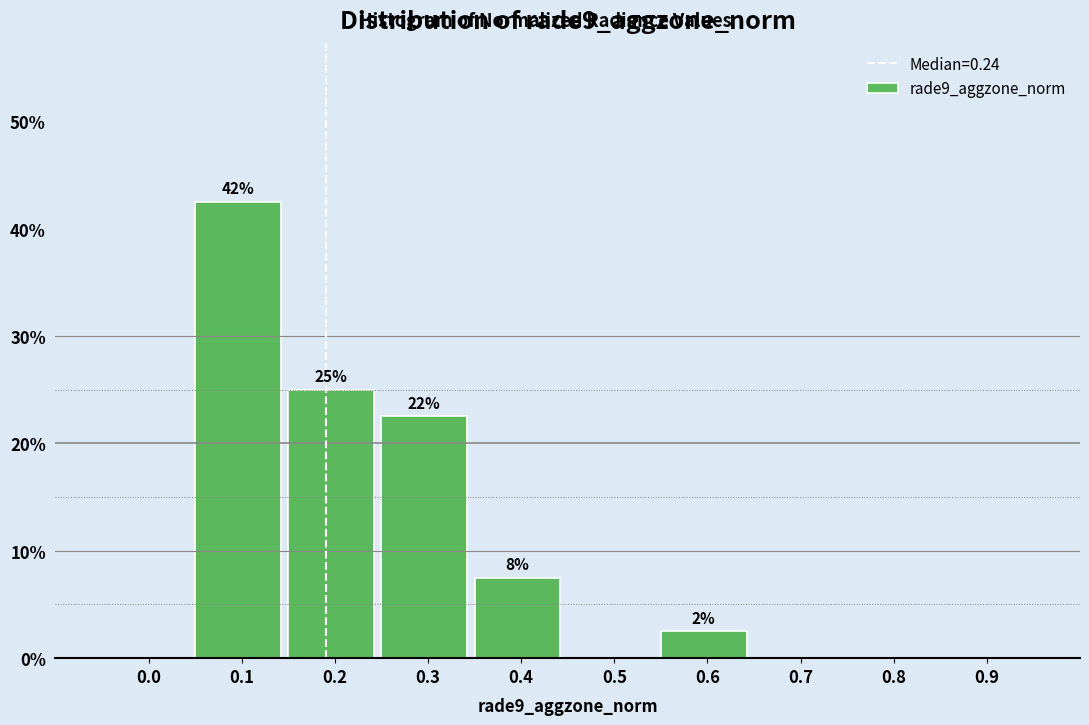

Are the bars horizontal?

No